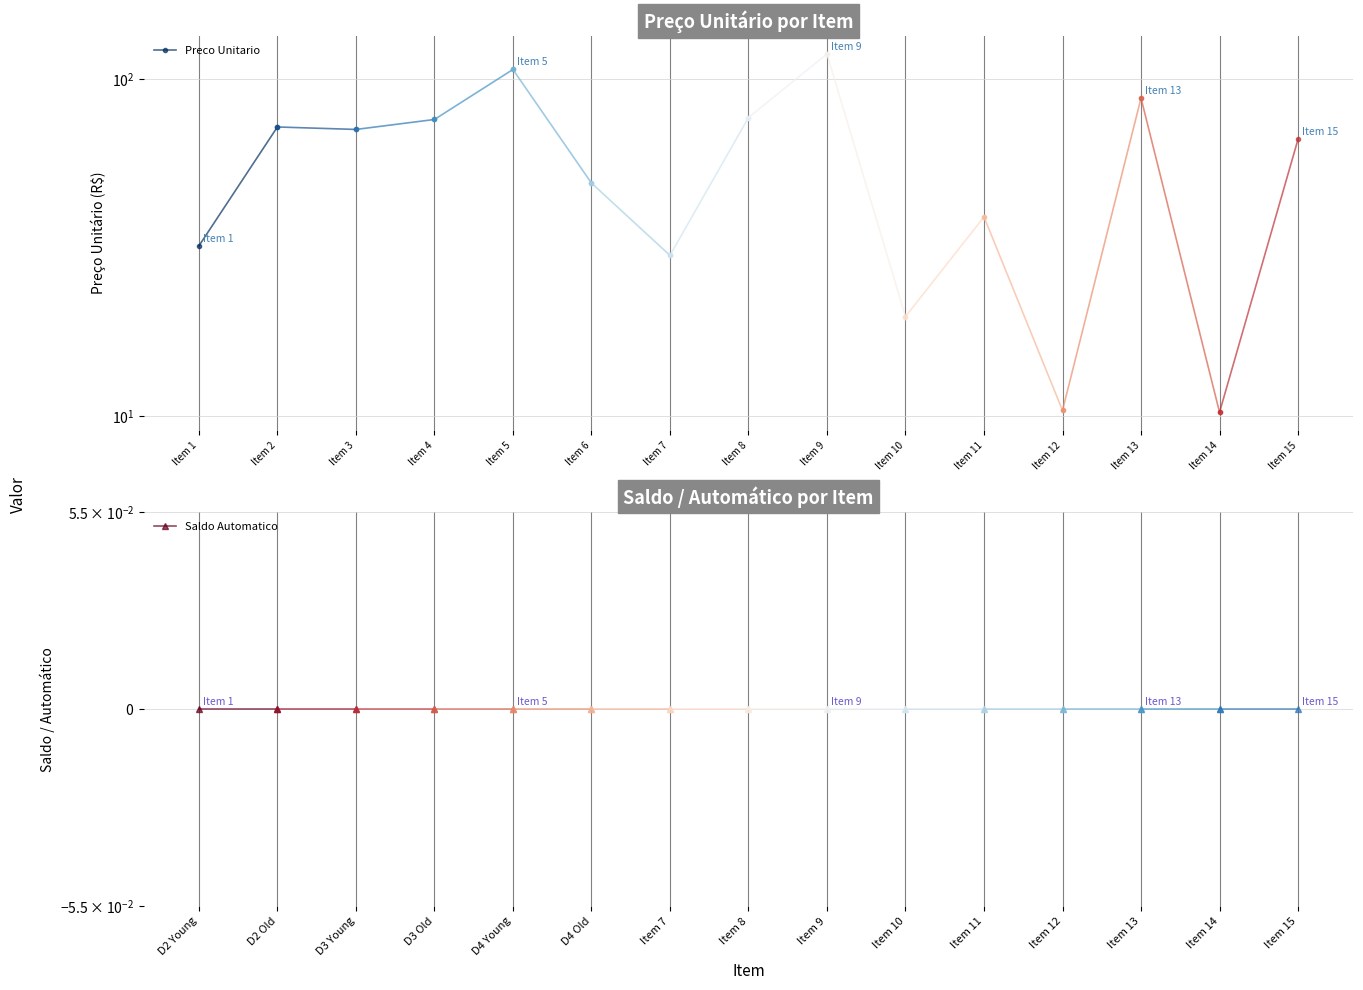

Which series has the largest range (max minus min)?

Preco Unitario